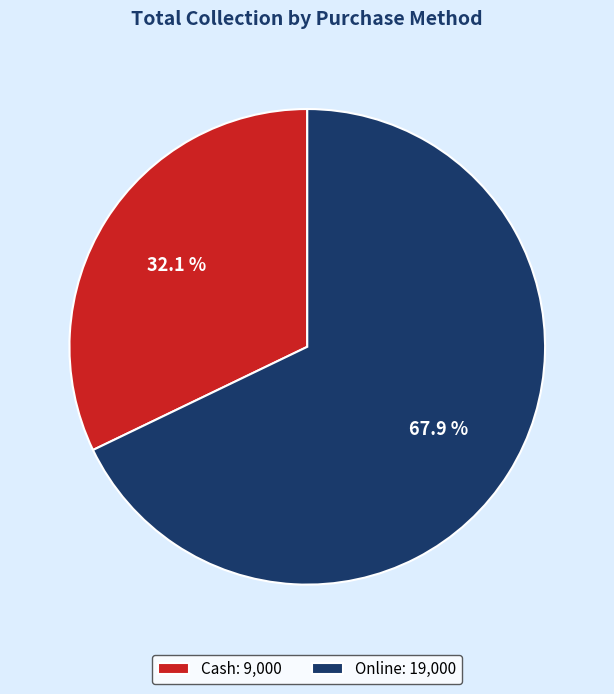

True or false: Cash accounts for 26% of the total.

False